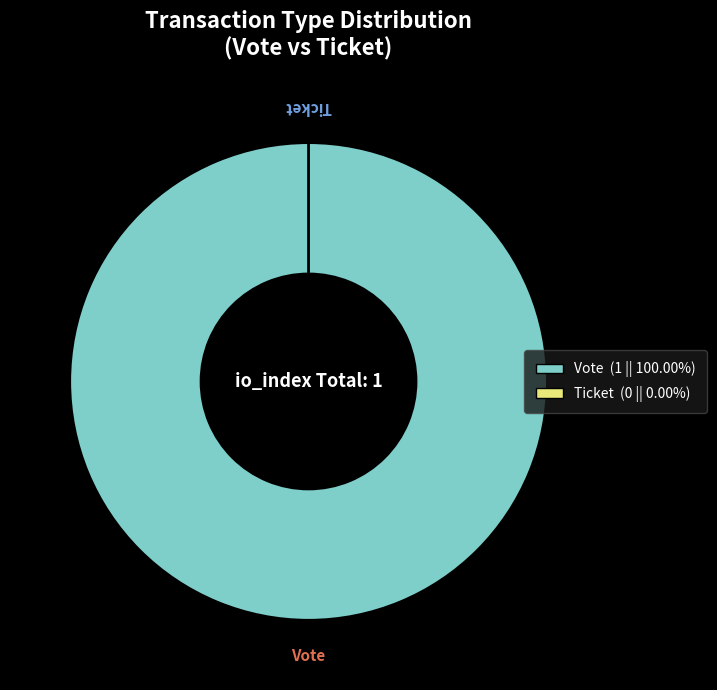

How many segments does this pie chart have?

2